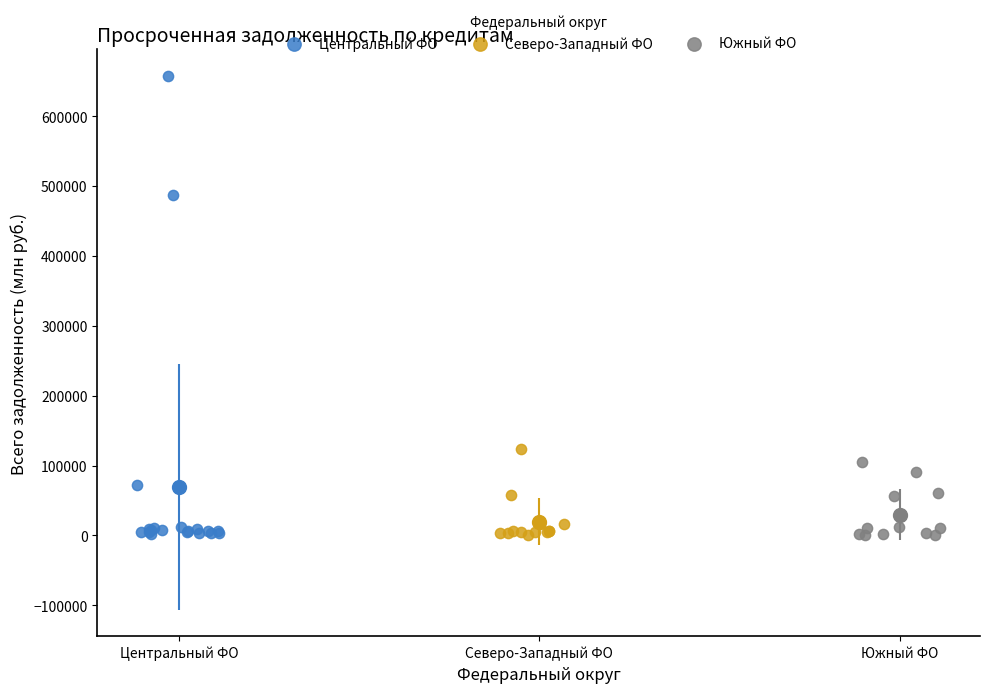

Which series contains the highest Y value?

Центральный ФО